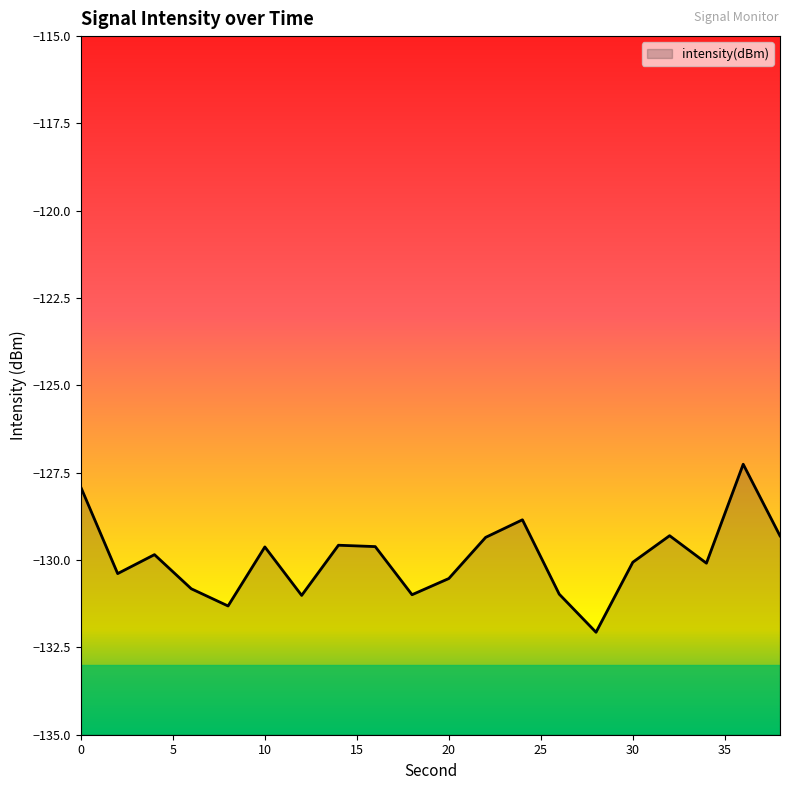

Is it true that the value at 10 is -172.4?

False